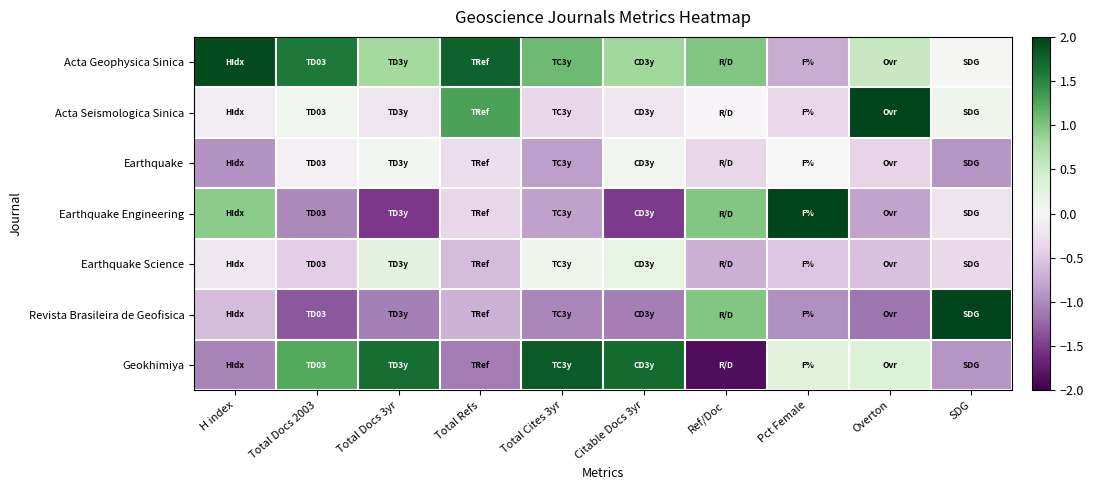

Rank the series by their maximum value, from highest to lowest.

Revista Brasileira de Geofisica, Earthquake Engineering, Acta Seismologica Sinica, Acta Geophysica Sinica, Geokhimiya, Earthquake Science, Earthquake